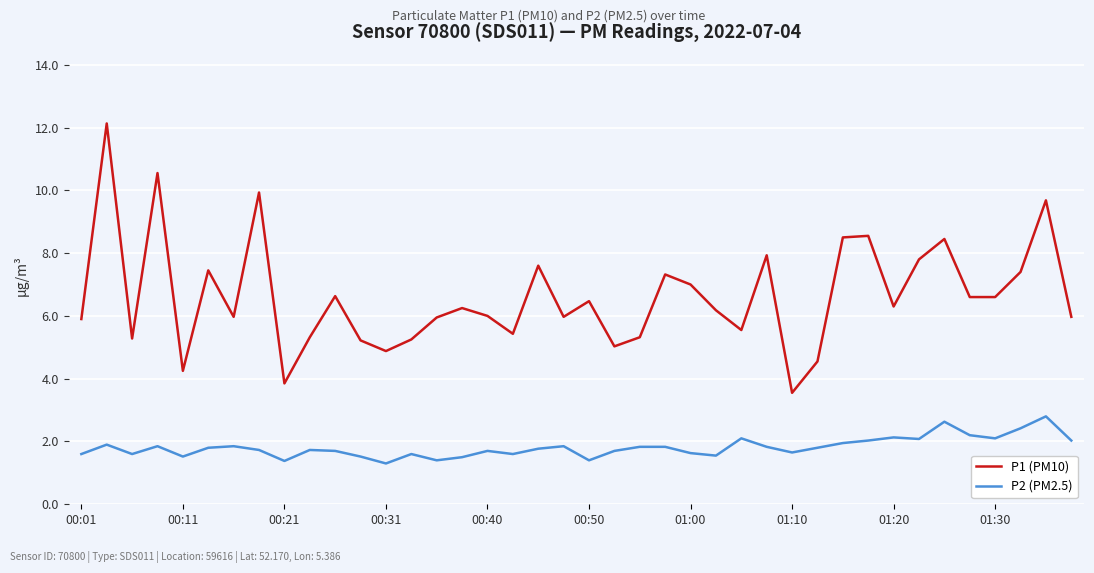

Which series has the widest spread of values?

P1 (PM10)